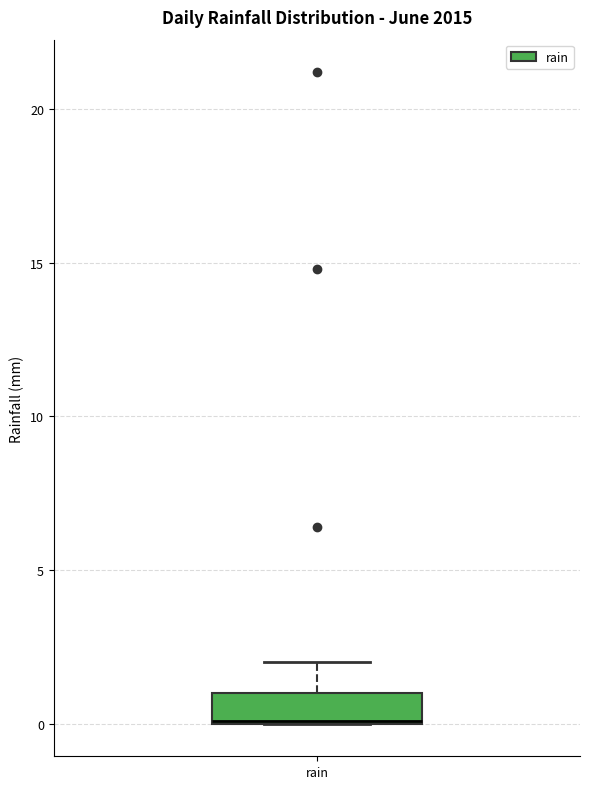

Read this box plot against the y-axis: the position of the median line, the range covered by the box, and the ends of both whiskers. The values are not printed on the chart, so give them approximately, as read against the axis.

median 0, box 0 to 1, whiskers 0 to 2